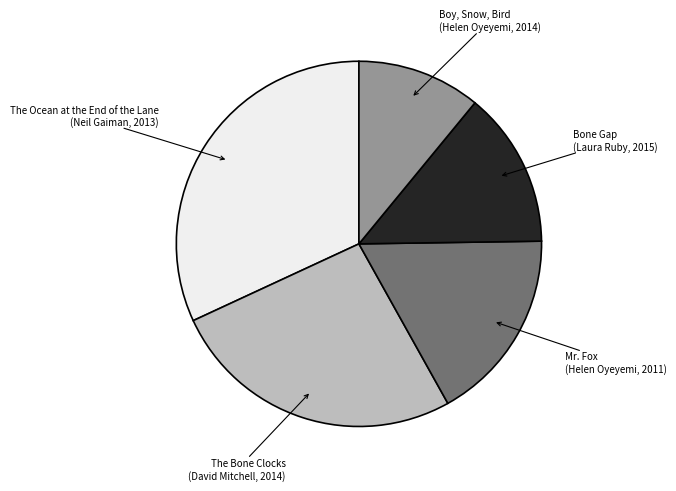

Is there any slice that represents more than half of the pie?

No